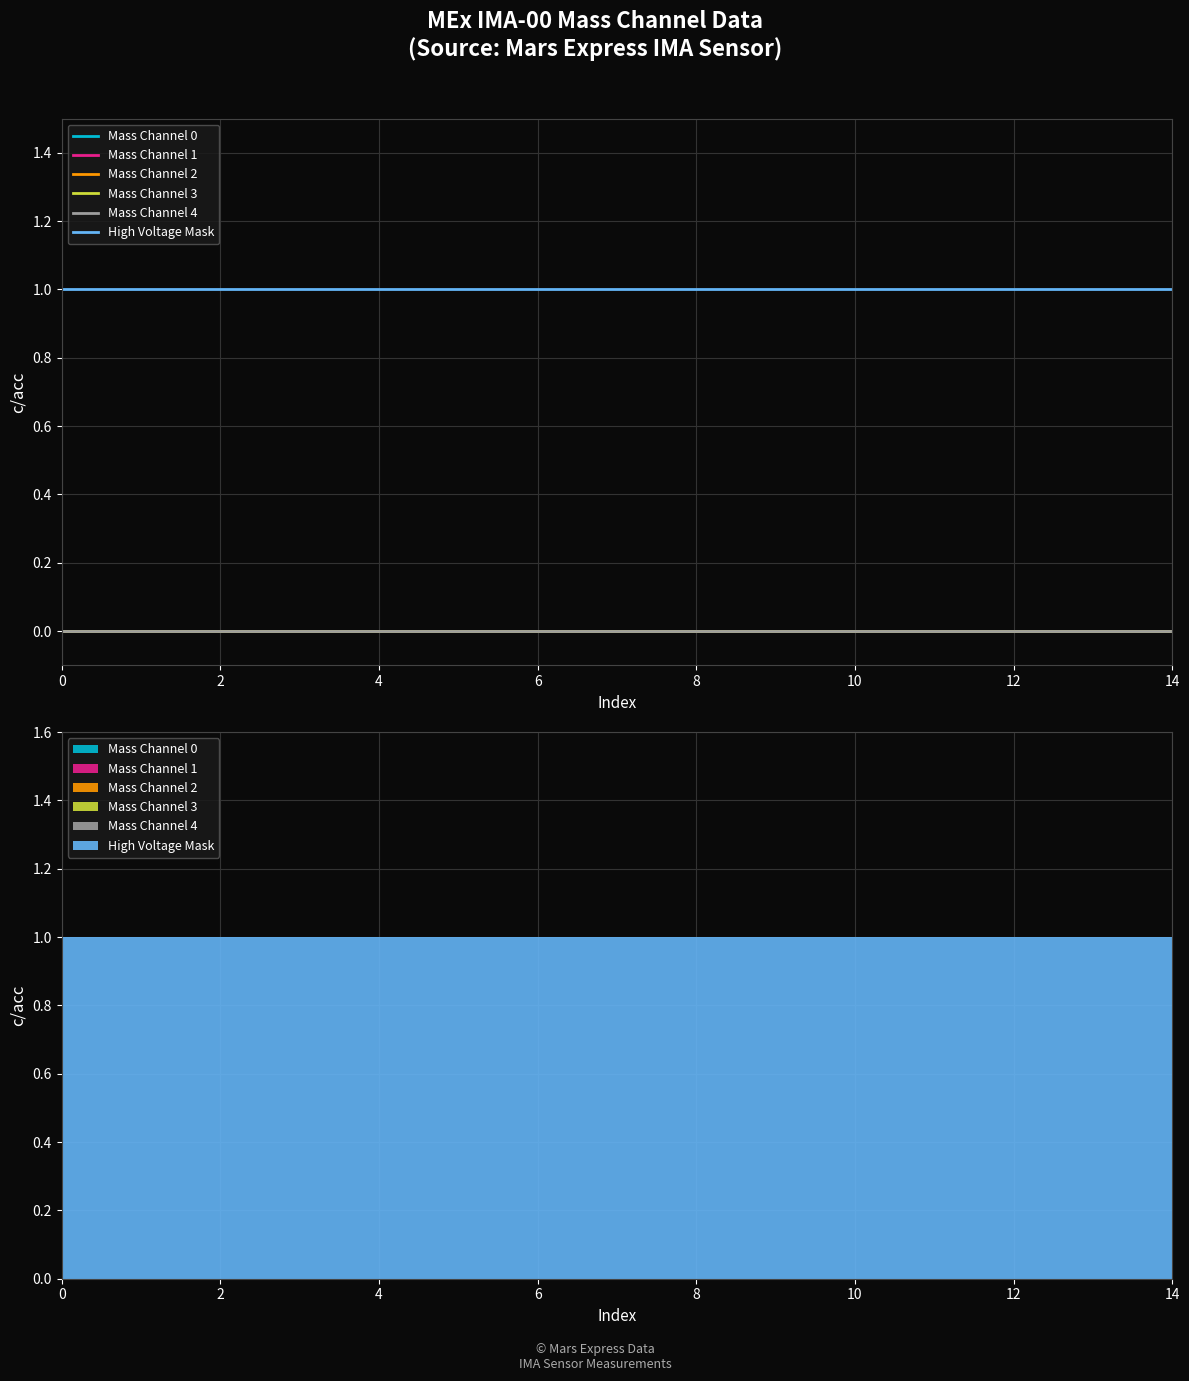

Is the value of Mass Channel 3 at 2 greater than the value of Mass Channel 2 at 0?

No